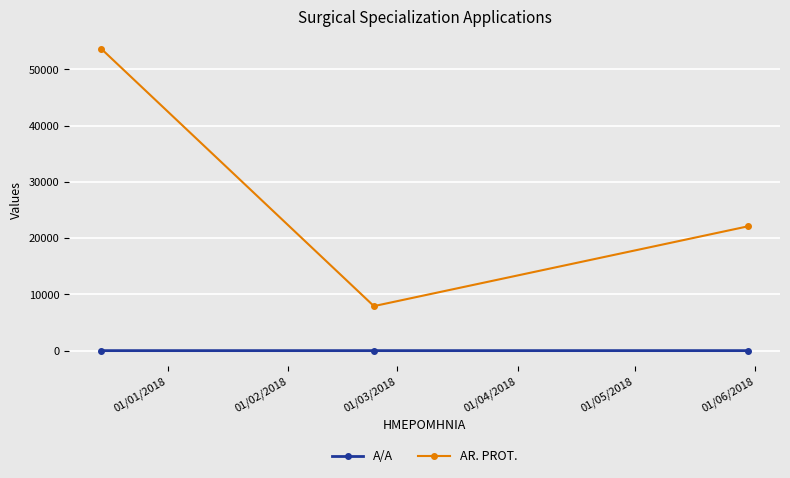

Which series has the largest total across all categories?

AR. PROT.